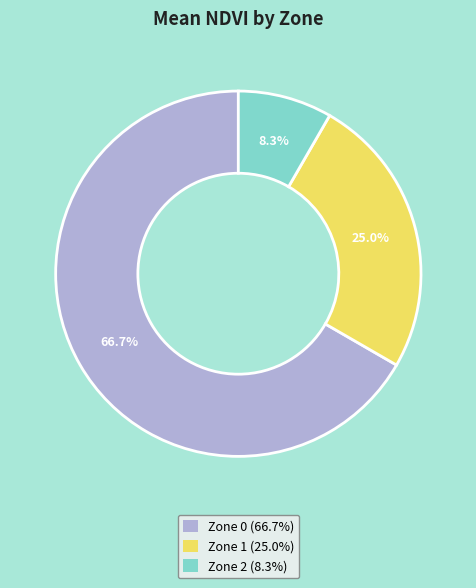

Is the sum of Zone 1 (25.0%) and Zone 2 (8.3%) greater than half?

No